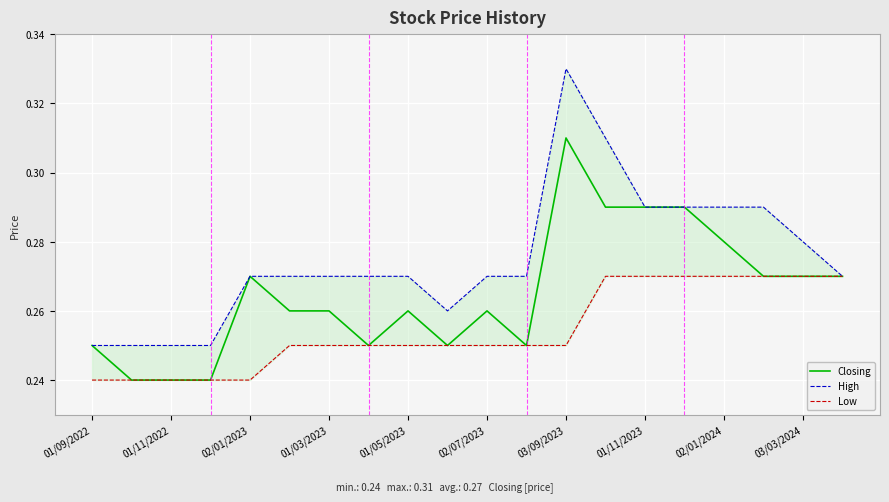

True or false: Closing has a value of 0.1 at 01/11/2022.

False